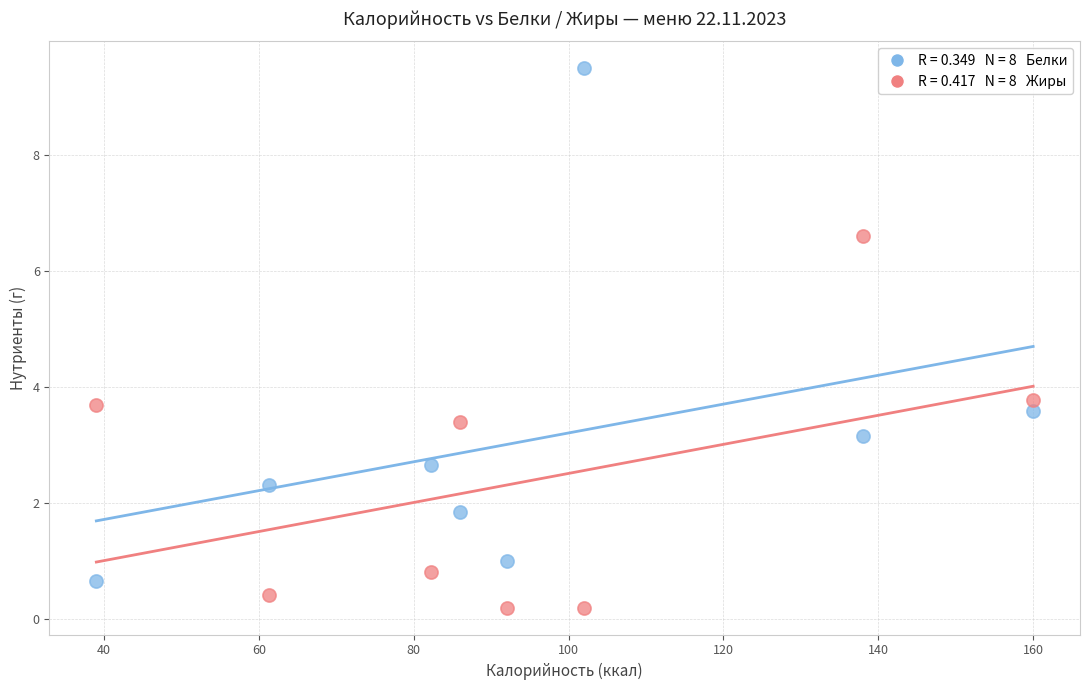

Across all data points, what is the range of X values (max minus min)?

121.0